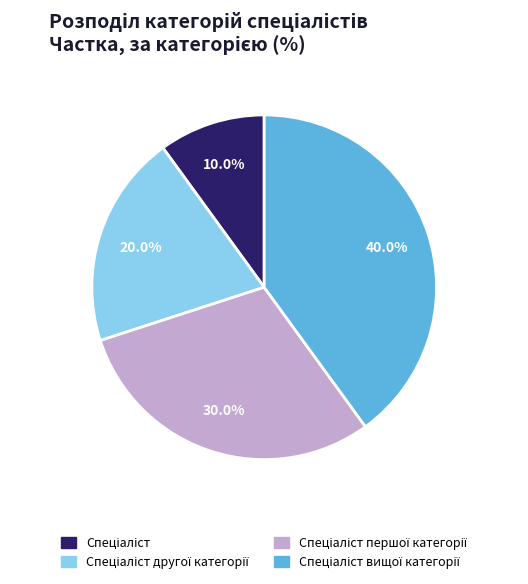

Is there a majority slice in this chart?

No